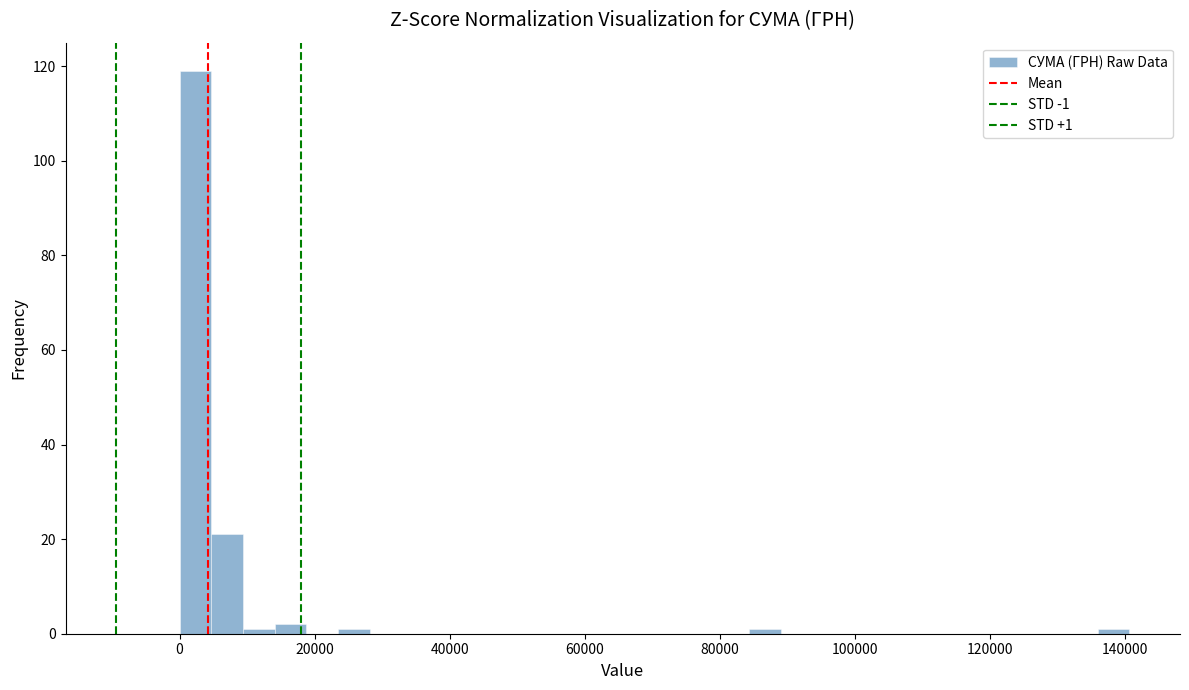

Around what value on the x-axis is the tallest bar? Give the approximate position of its centre, as read against the axis.

2000